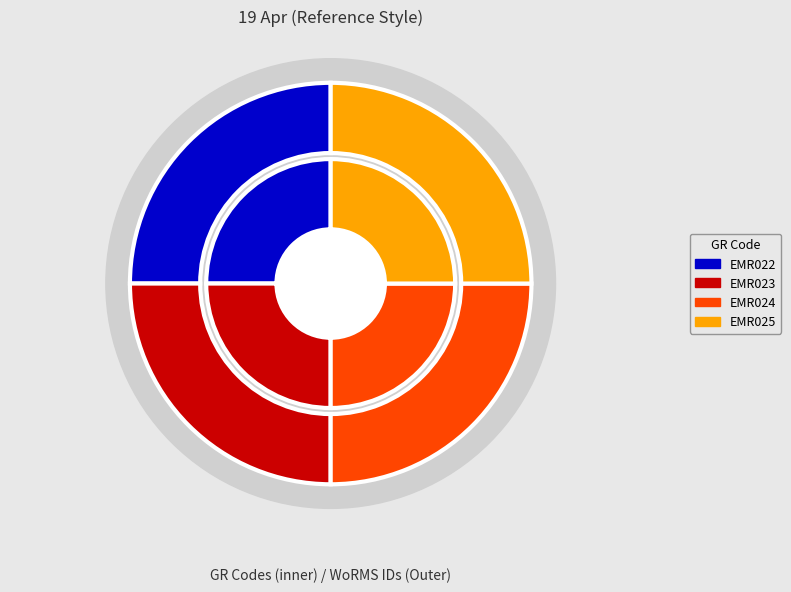

How much of the chart is everything except EMR024?

75.0%